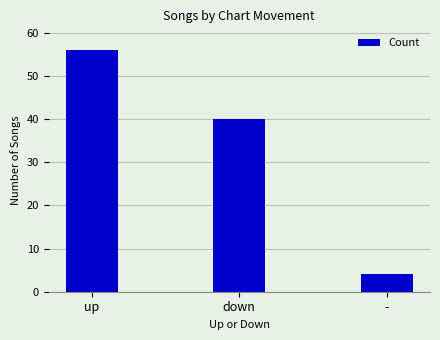

Are the bars grouped side by side (vs. stacked)?

No